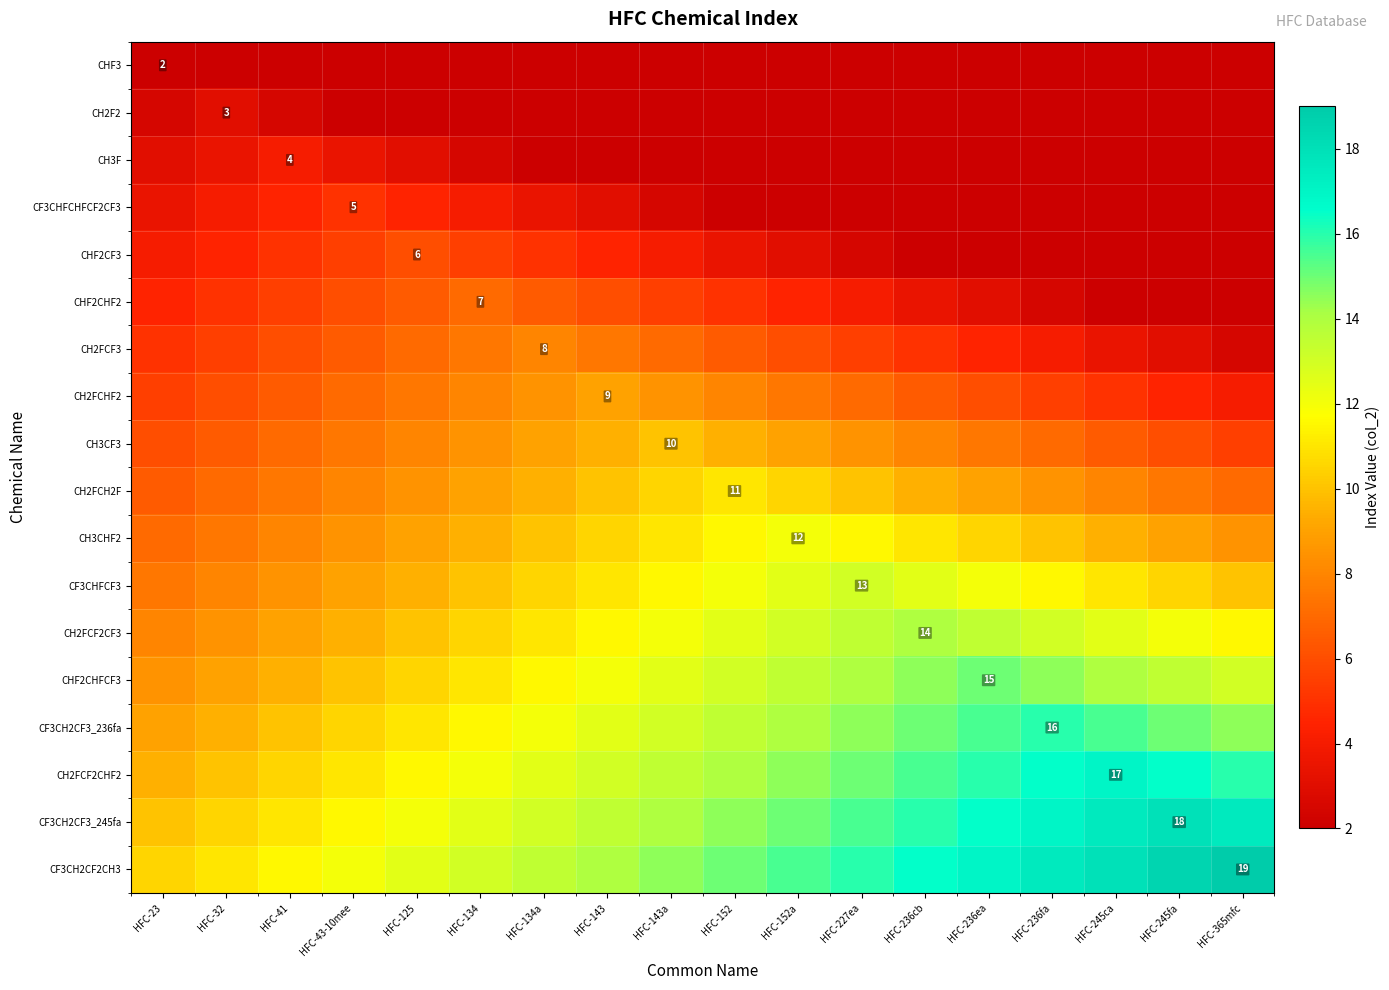

How many values in the CF3CH2CF3_236fa series are below 13?

8